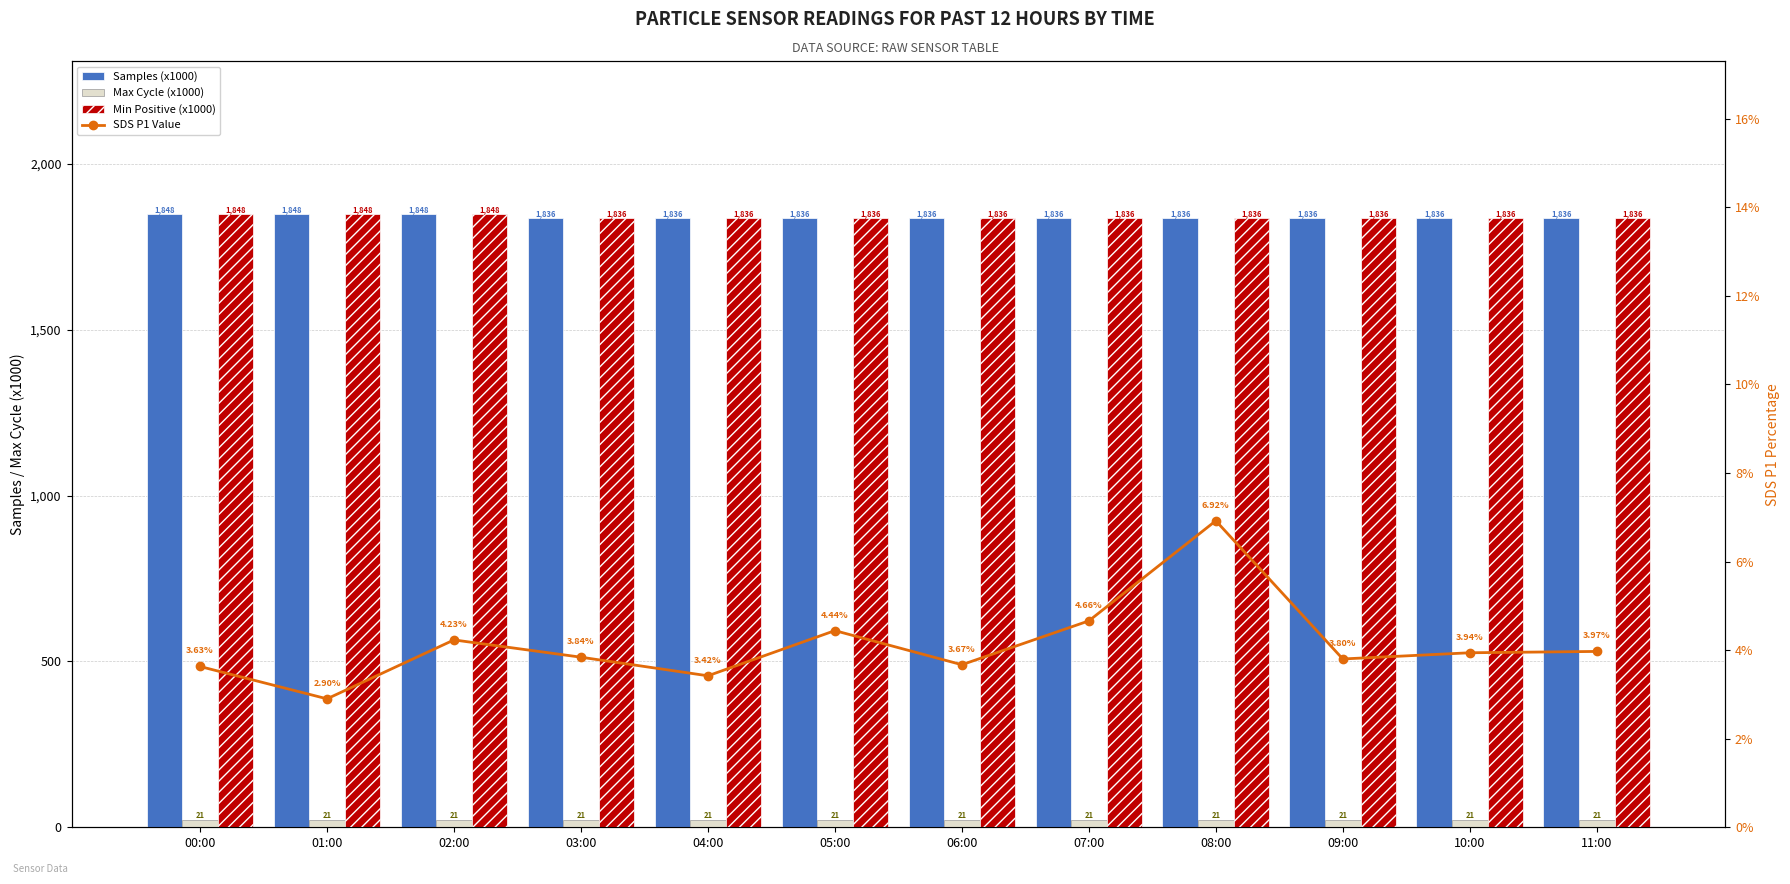

At which label does Min Positive (x1000) first exceed 1836?

00:00